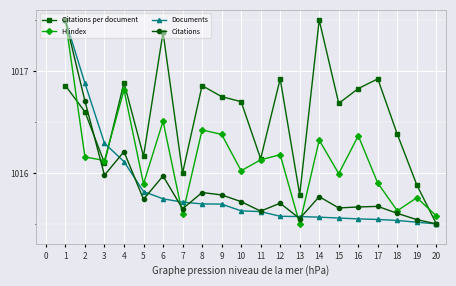

Is the value of Citations at 2 greater than the value of H index at 2?

Yes